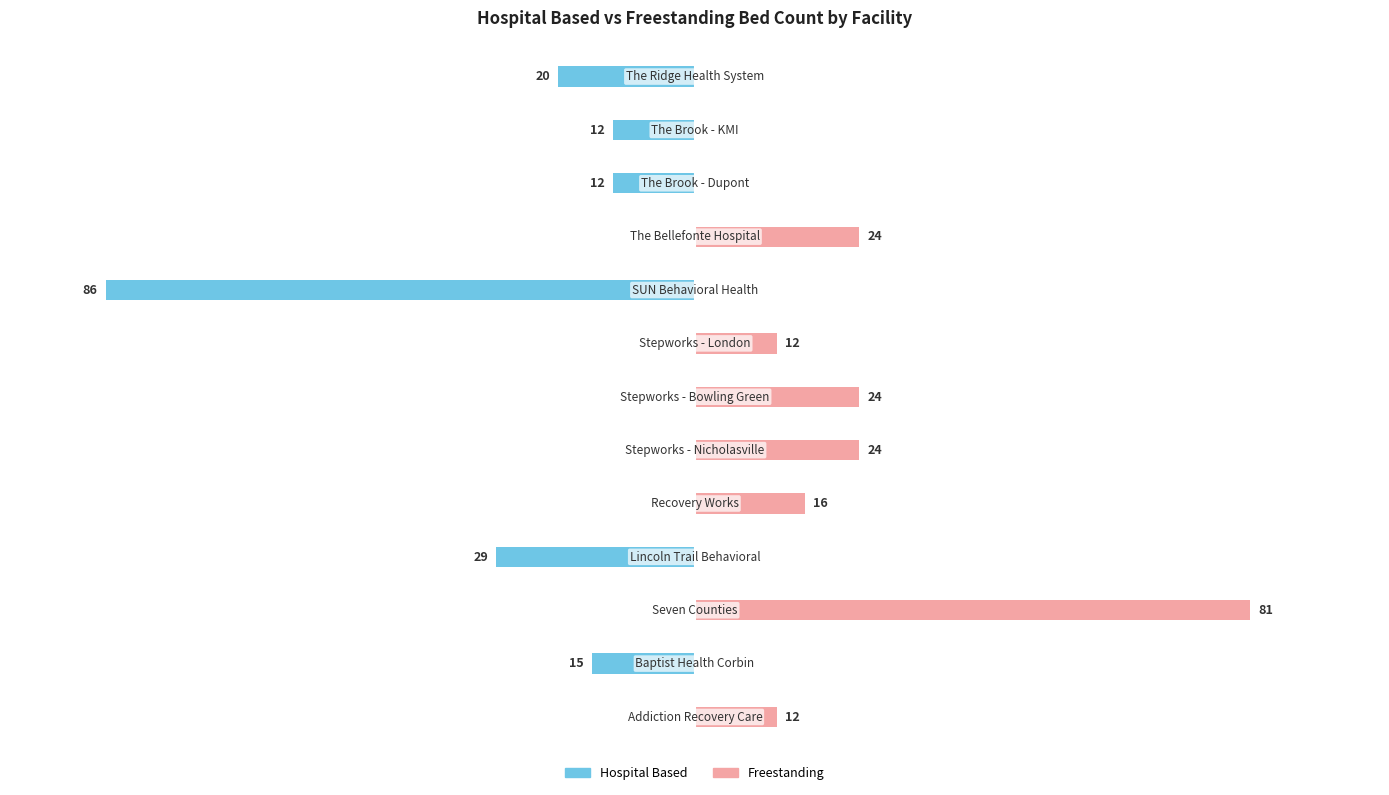

Reading left to right, extract all data points from this chart.

Hospital Based: 0	-15	0	-29	0	0	0	0	-86	0	-12	-12	-20
Freestanding: 12	0	81	0	16	24	24	12	0	24	0	0	0